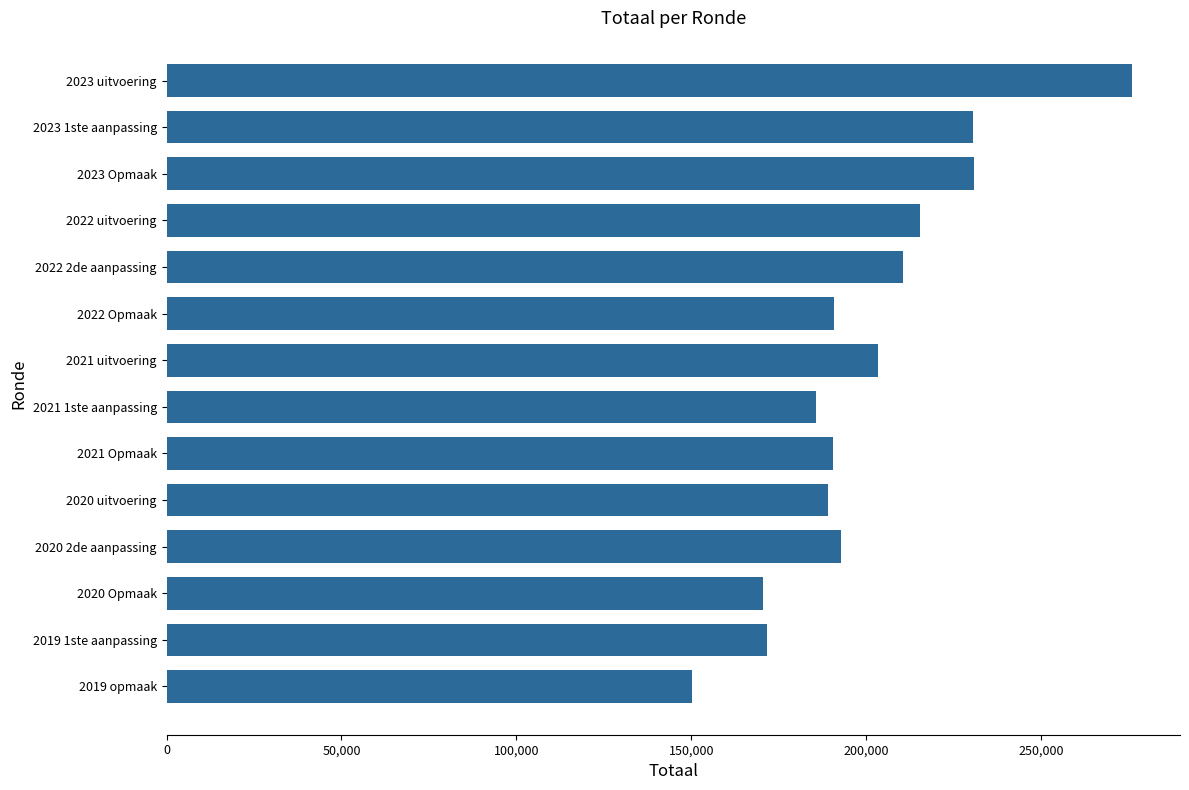

Is it true that the value at 2022 Opmaak is 90789?

False